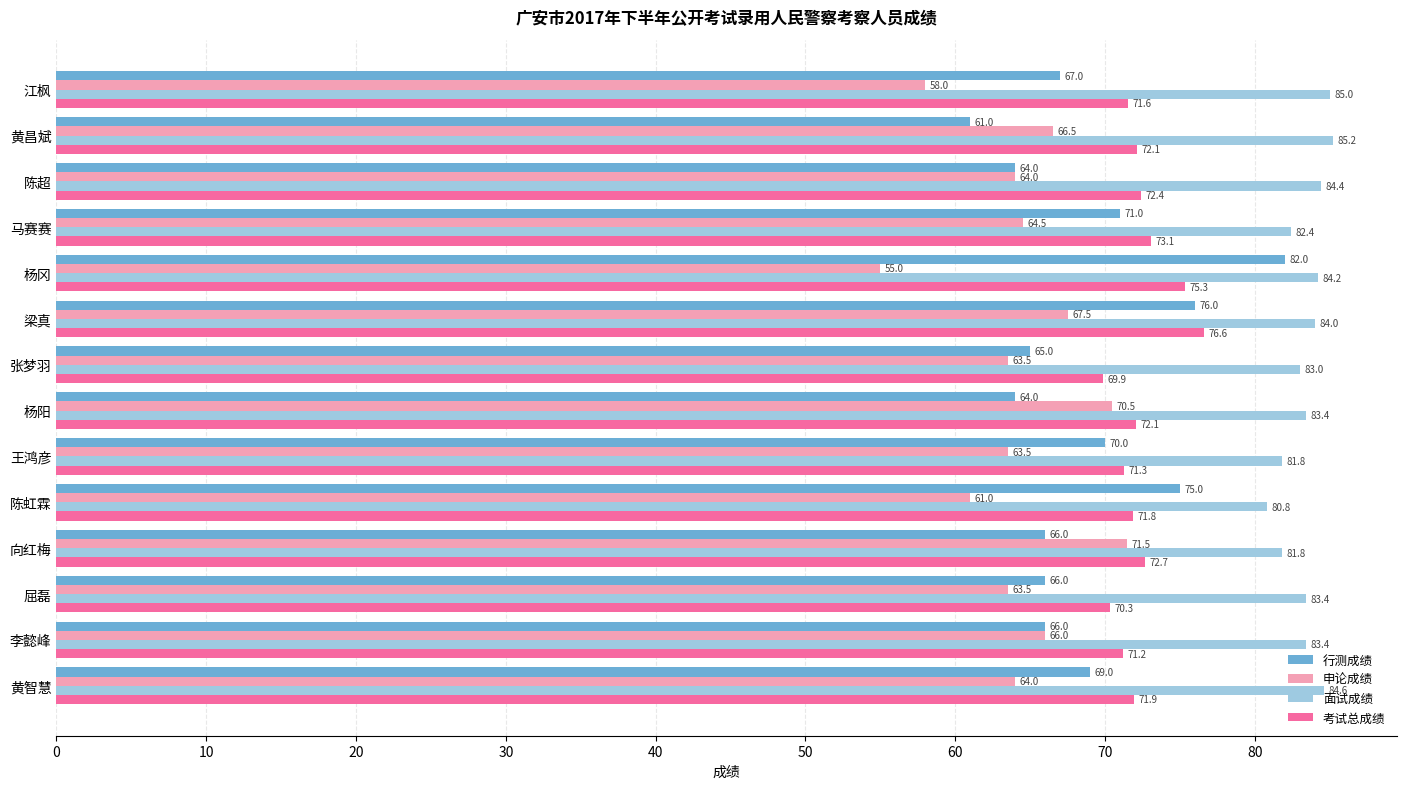

How many distinct data groups are displayed?

4